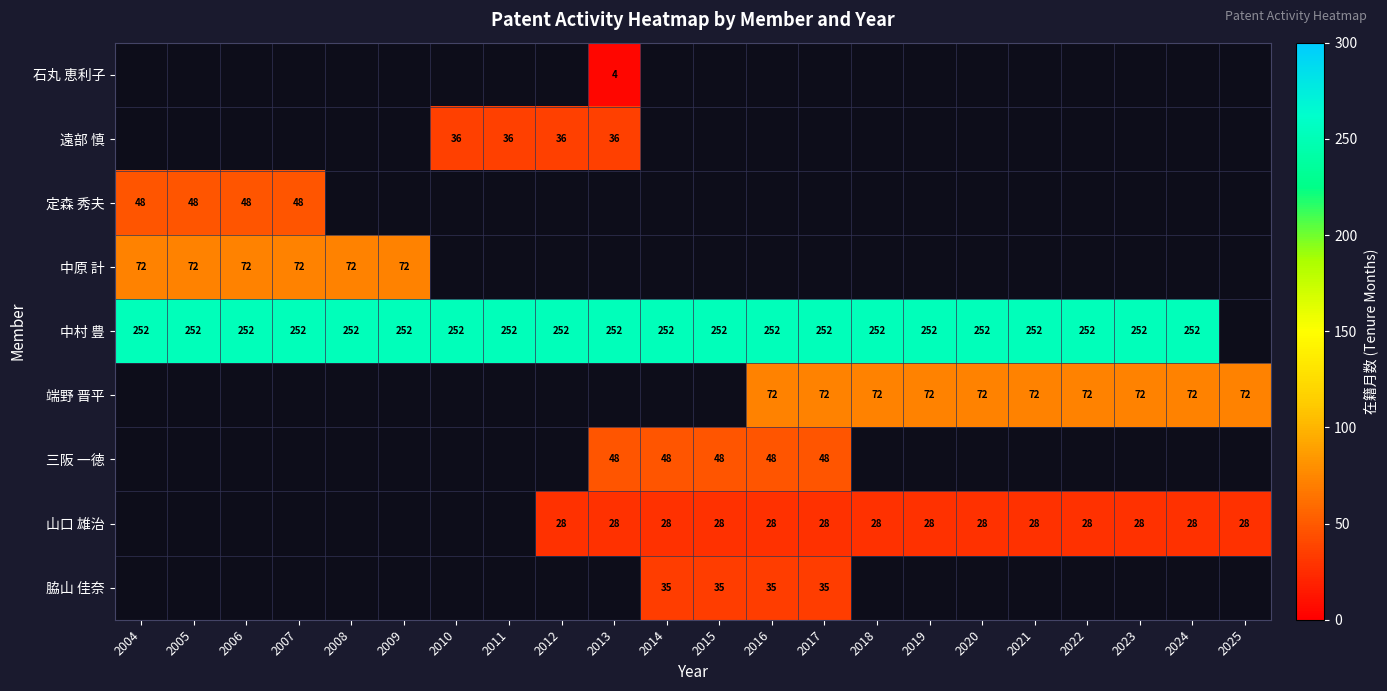

Count the number of categories in the chart.

22